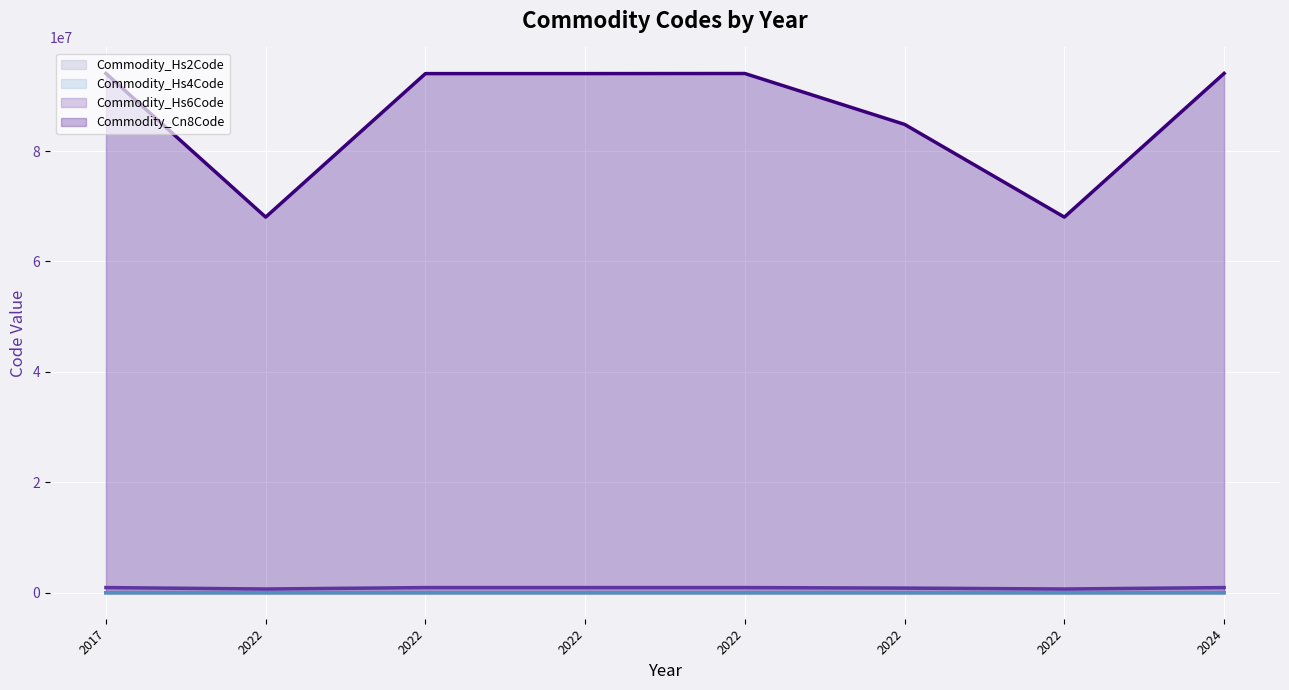

What are all the series names shown in the legend?

Commodity_Hs2Code (line), Commodity_Hs4Code (line), Commodity_Hs6Code (line), Commodity_Cn8Code (line)